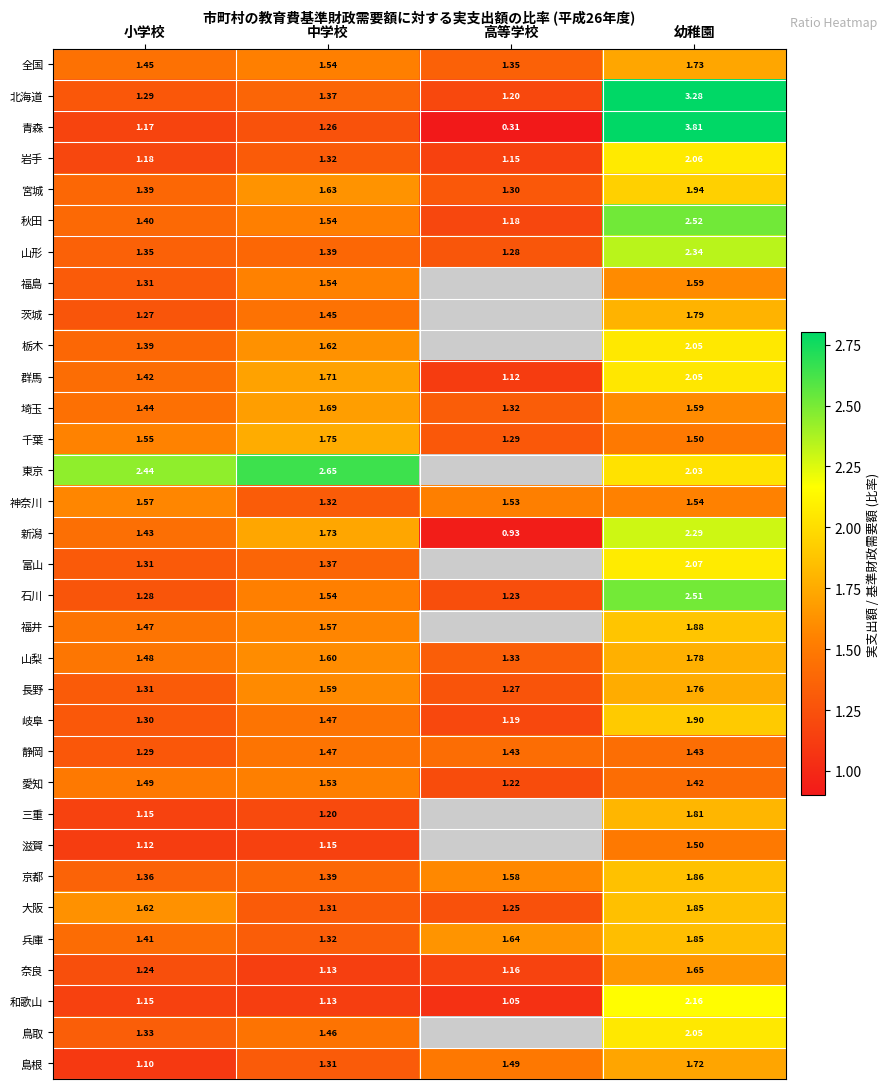

Where is 島根 nearest to the value 1?

小学校